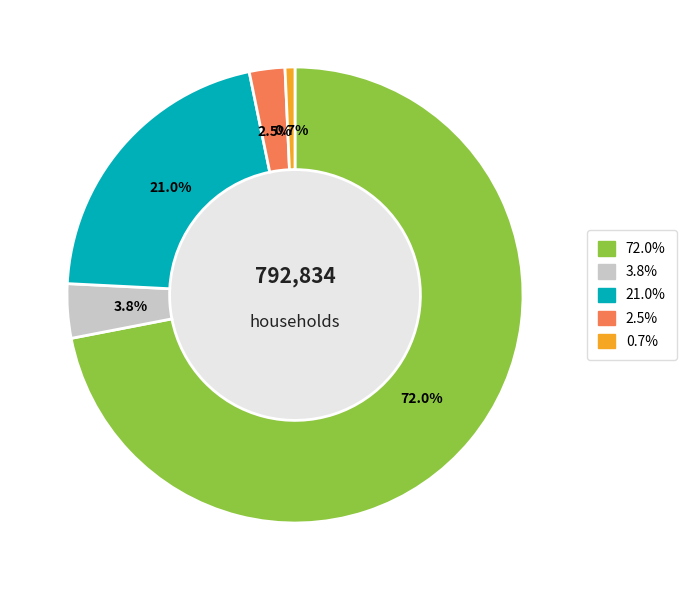

Is there a majority slice in this chart?

Yes